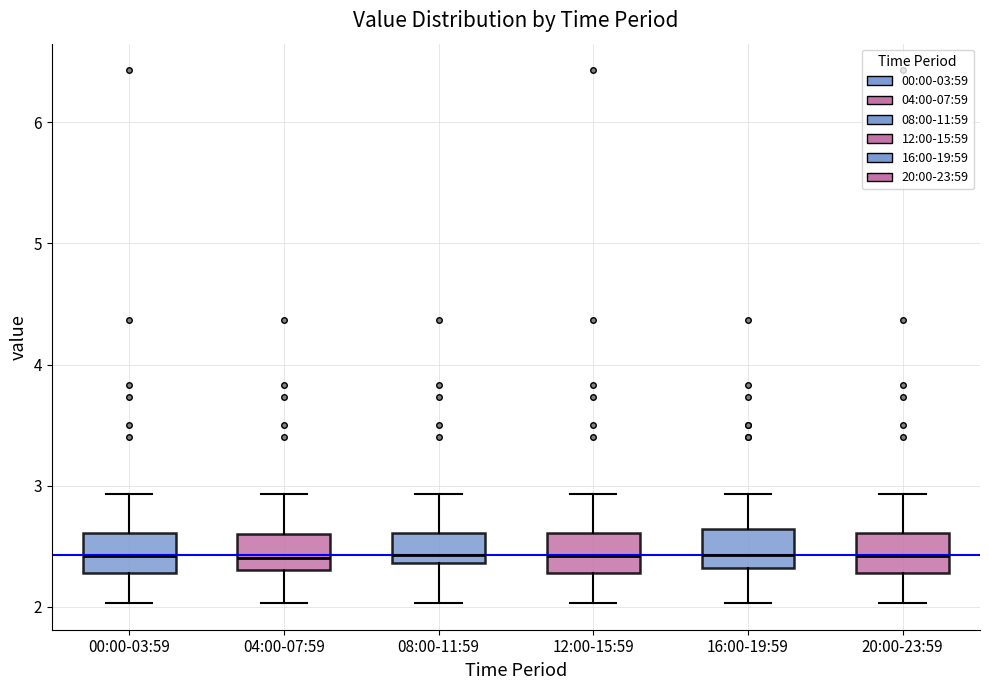

Where is the upper edge of the box for 16:00-19:59 on the y-axis? The values are not printed on the chart, so give them approximately, as read against the axis.

2.6